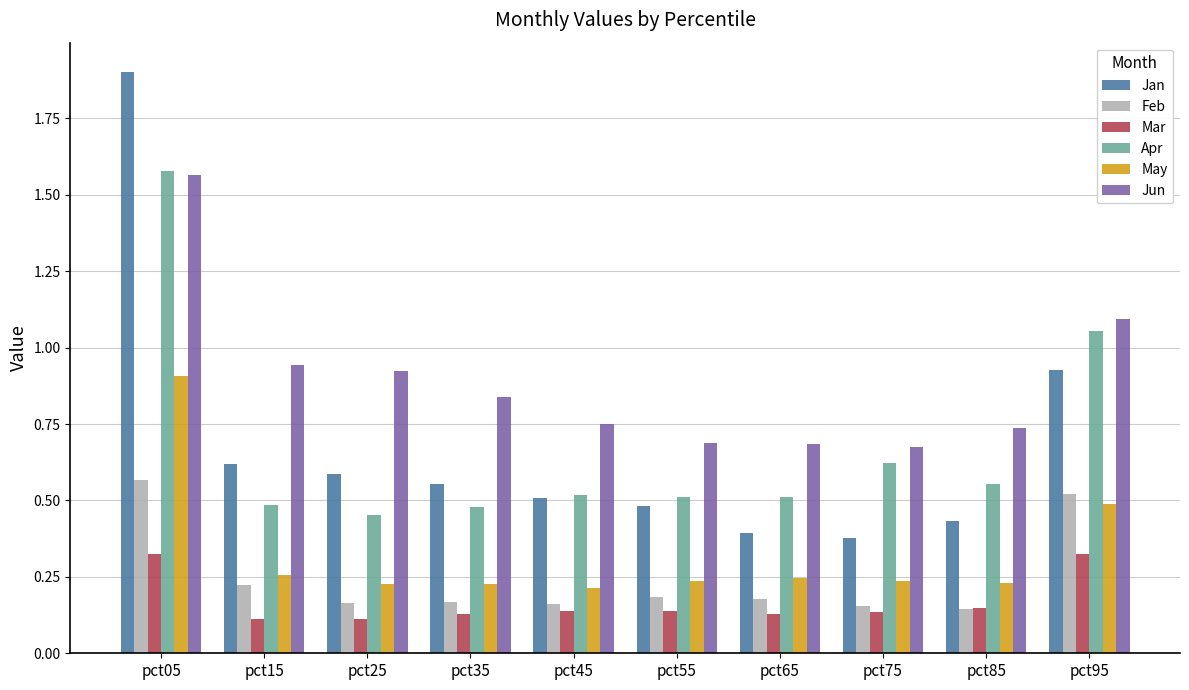

Which category has the highest value across all series?

pct05